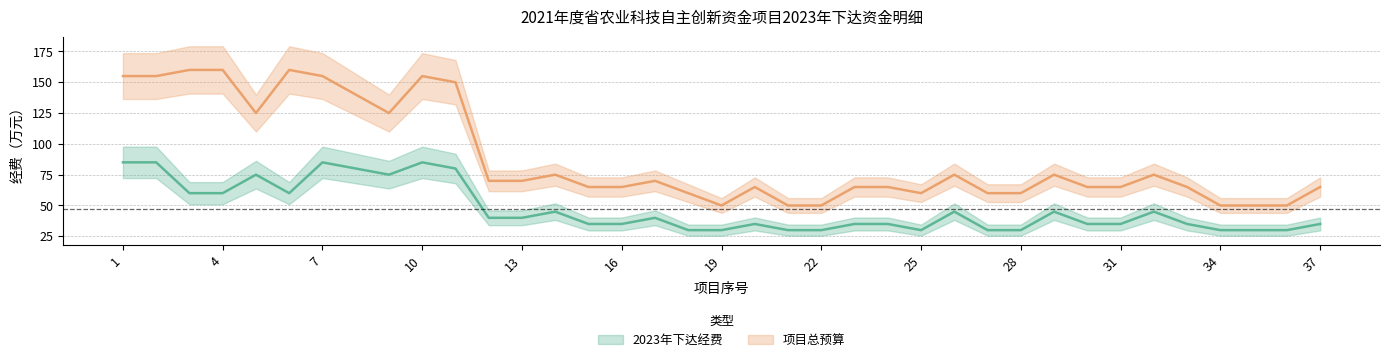

Which series has the largest range (max minus min)?

项目总预算